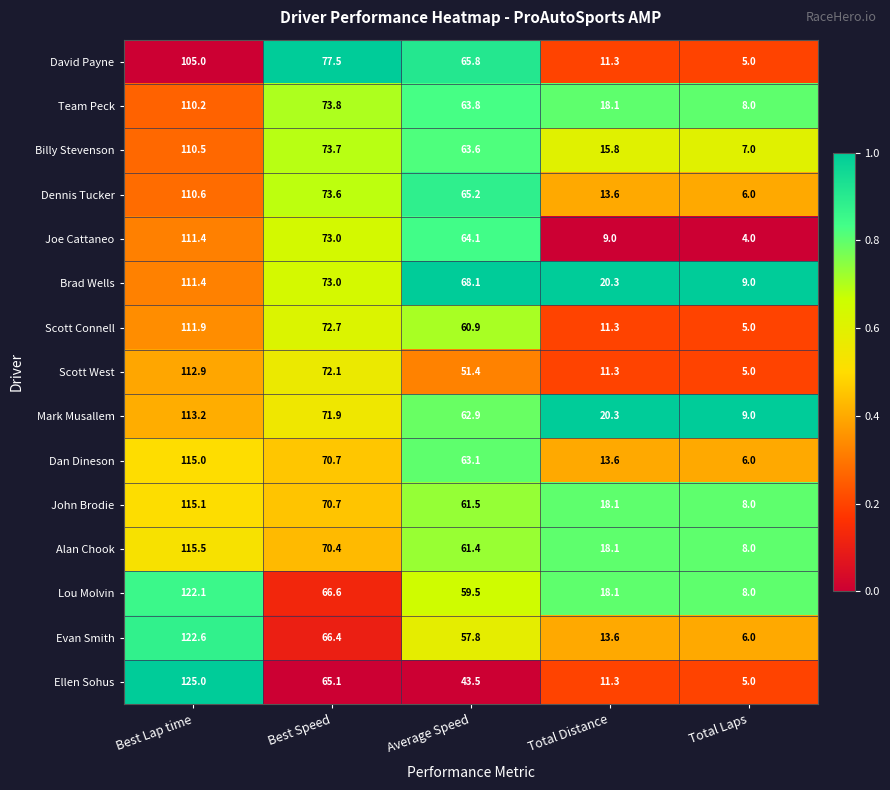

At which category is the sum across all series the highest?

Best Lap time